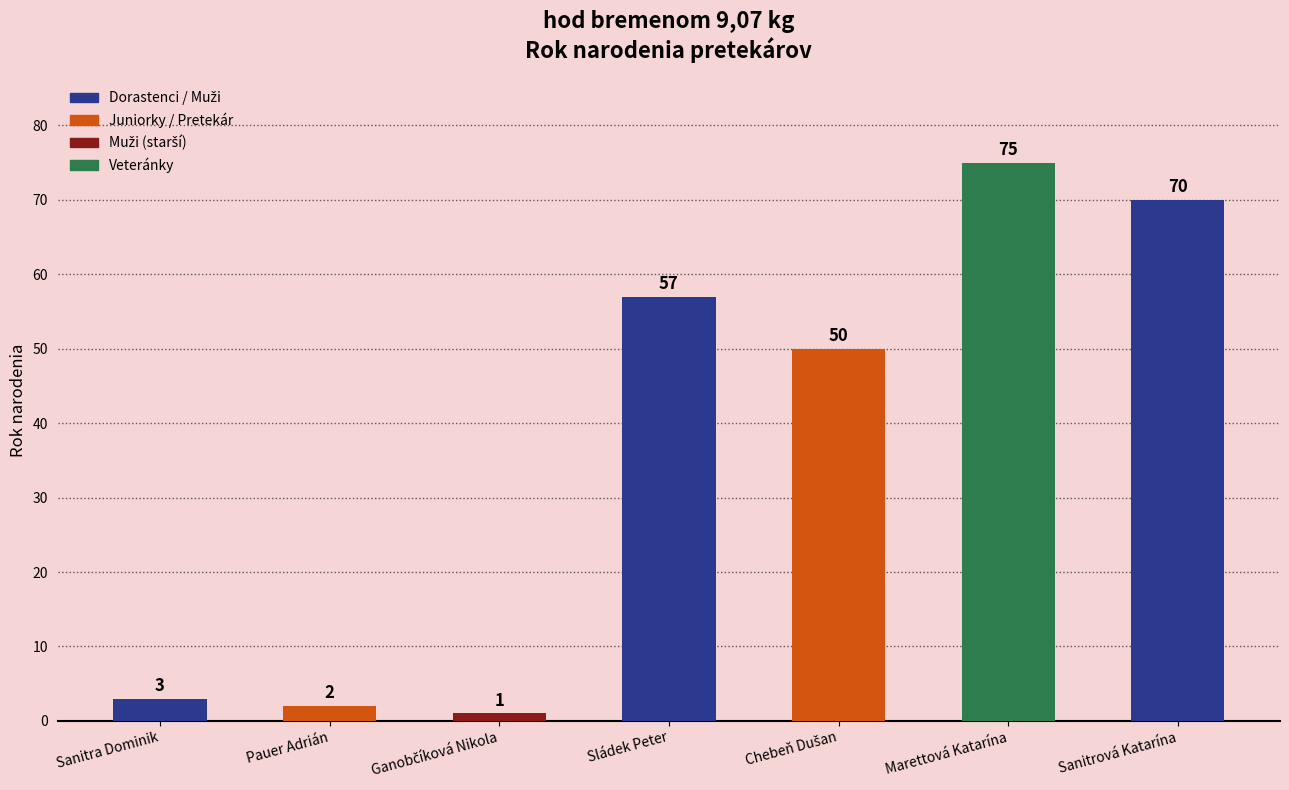

Reading left to right, what are all the values shown in this chart?

3	2	1	57	50	75	70